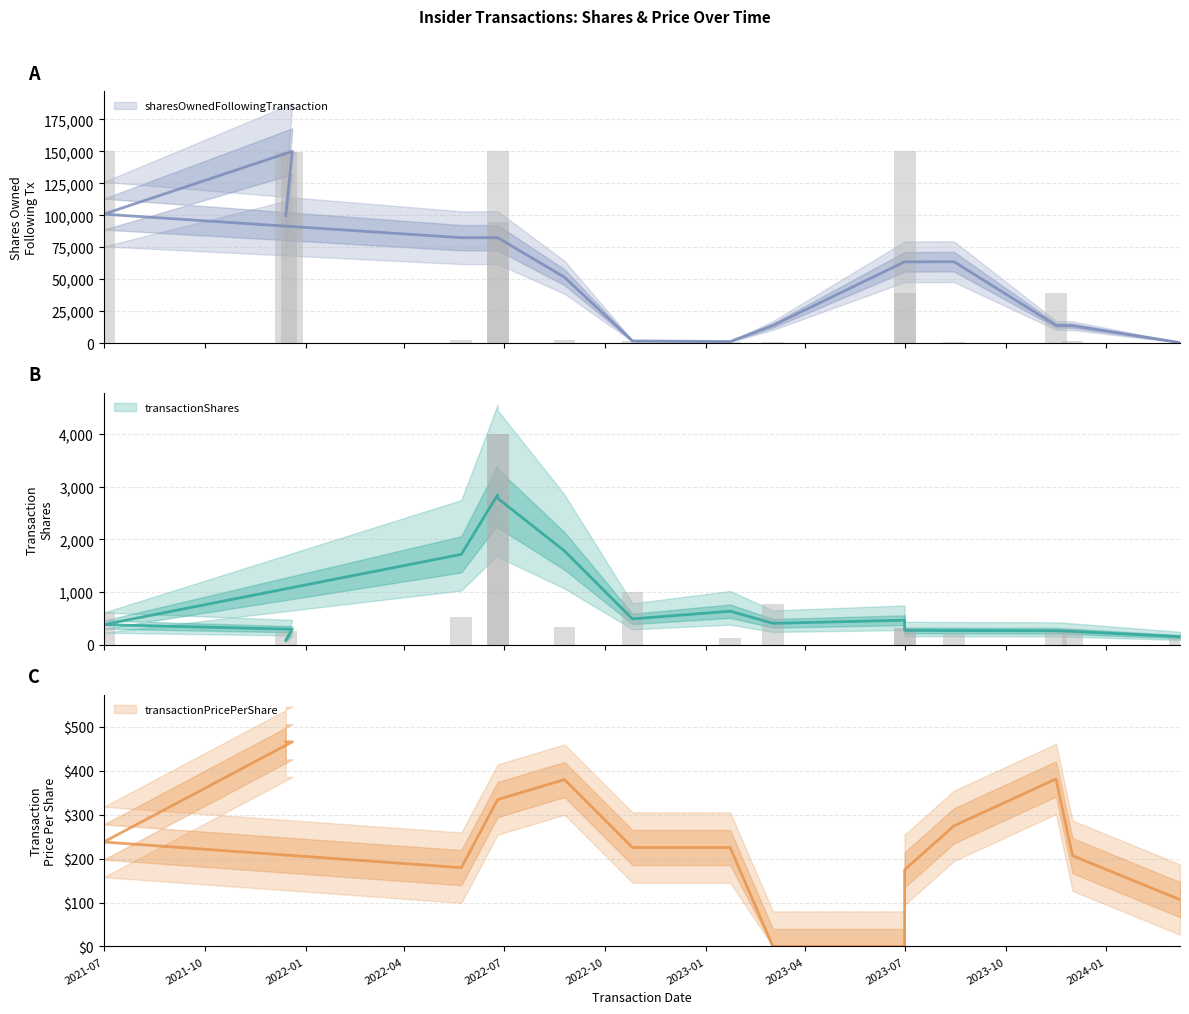

The transactionShares series shows 300 at 2023-12-01. True or false?

True